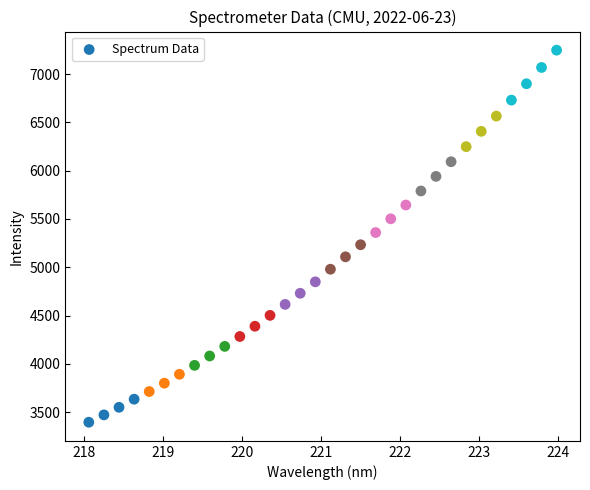

What is the range of Y values (max minus min)?

3852.9